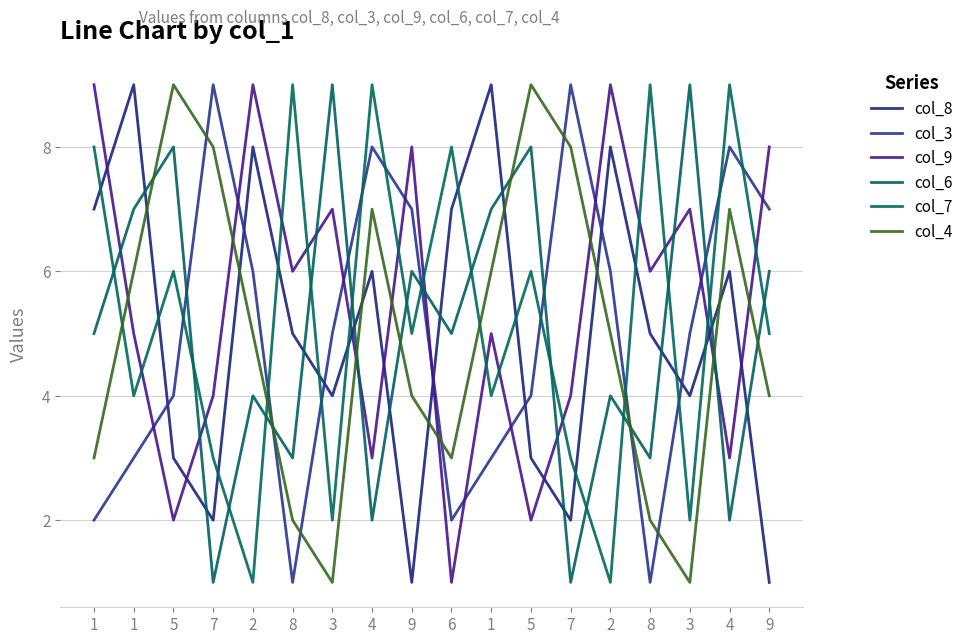

List the labels in order of col_8 value, smallest first.

9, 9, 7, 7, 5, 5, 3, 3, 8, 8, 4, 4, 1, 6, 2, 2, 1, 1